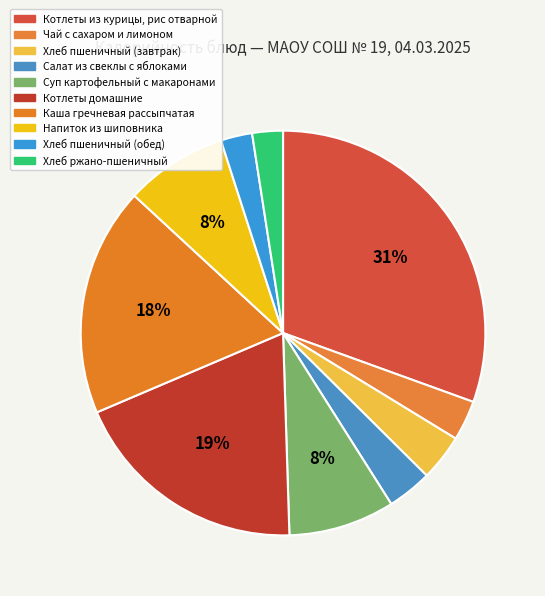

The Хлеб ржано-пшеничный slice represents 2% of the pie. True or false?

True